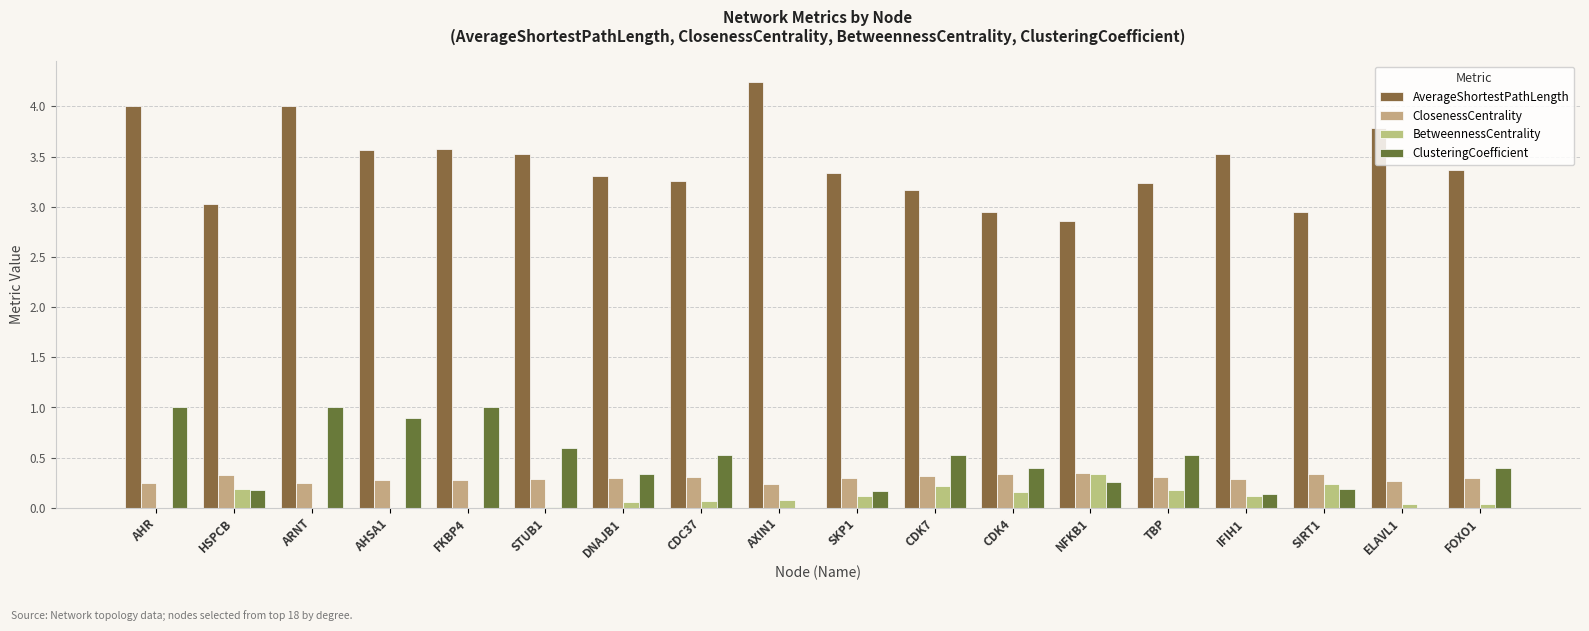

Rank the categories by AverageShortestPathLength value from highest to lowest.

AXIN1, AHR, ARNT, ELAVL1, FKBP4, AHSA1, STUB1, IFIH1, FOXO1, SKP1, DNAJB1, CDC37, TBP, CDK7, HSPCB, CDK4, SIRT1, NFKB1